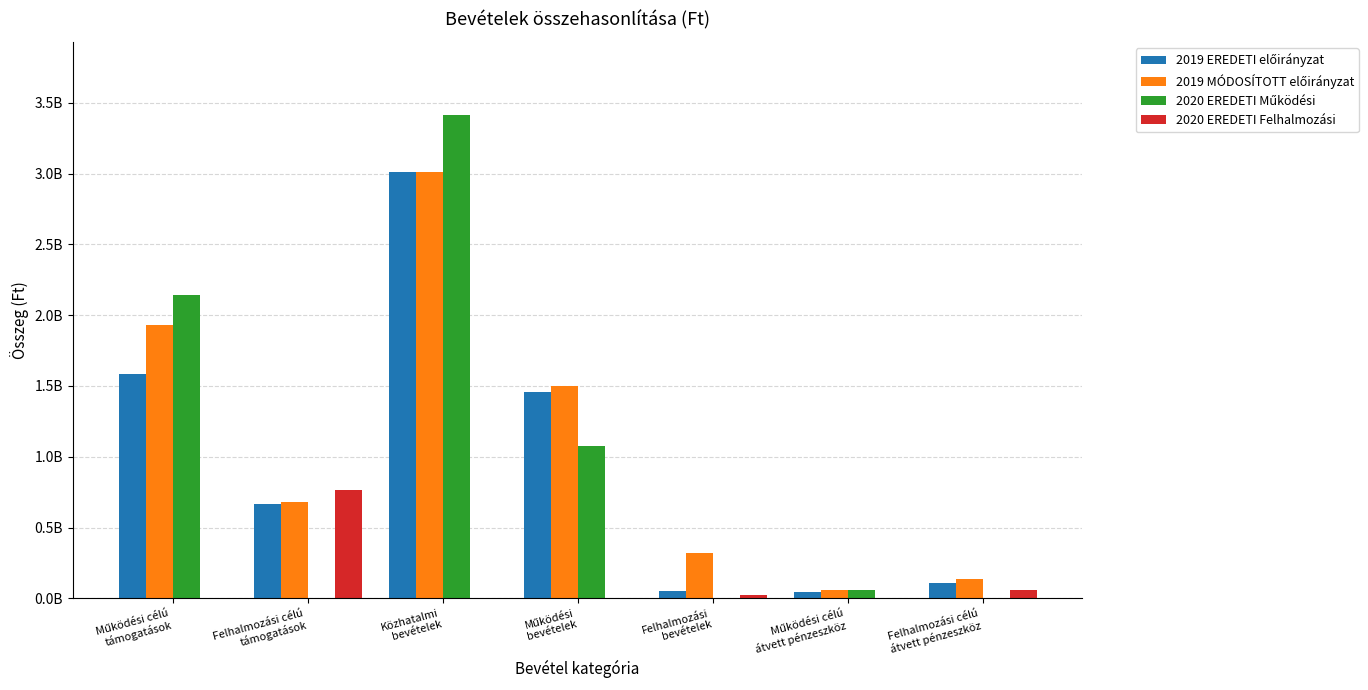

What is the label of the 5th bar from the right?

Közhatalmi
bevételek